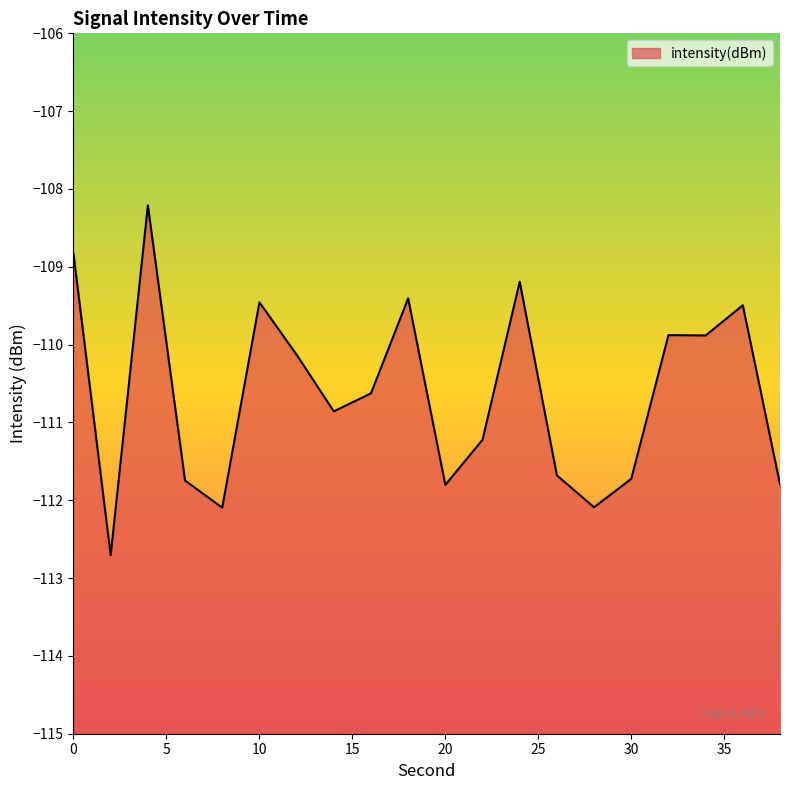

What is the difference between the maximum and minimum values?

4.5